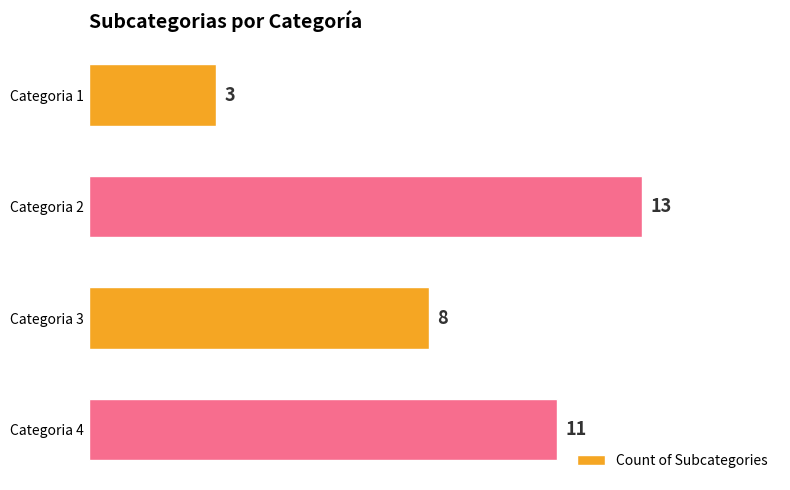

How many categories are shown in the chart?

4